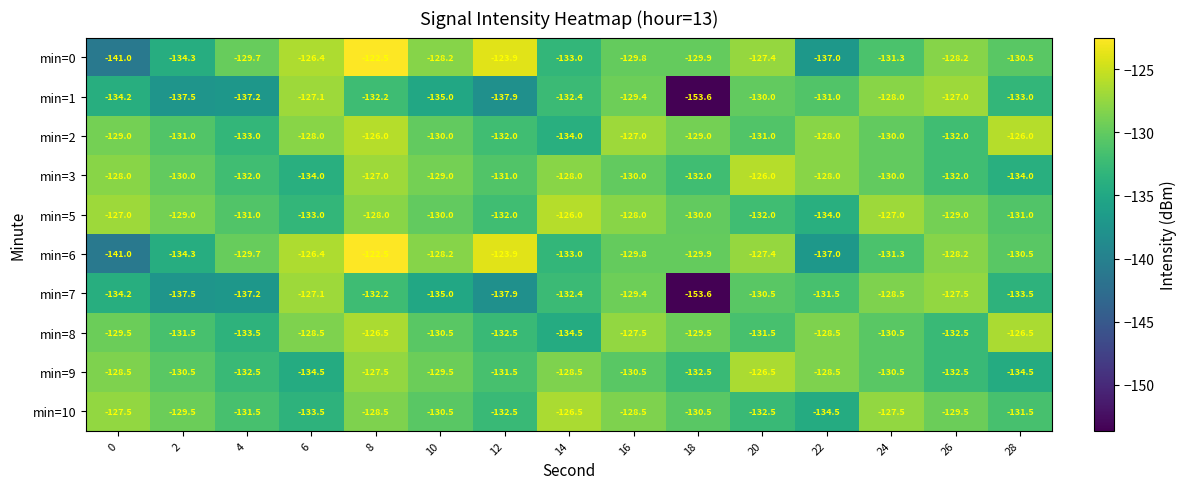

What is the difference between the min=5 values at 8 and 22?

6.0